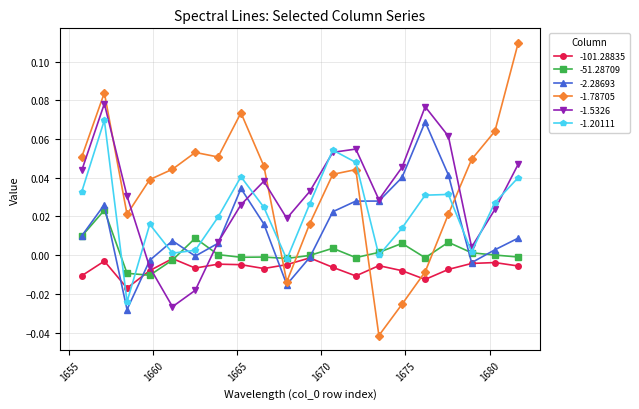

True or false: -1.20111 has more than 2 points higher than both neighbors.

True